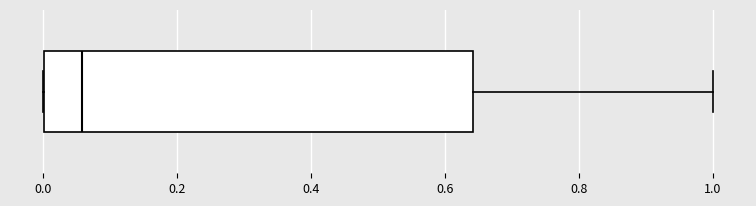

Transcribe this box plot: give where the median line is, the range the box spans, and where the two whiskers end, as read against the x-axis. The values are not printed on the chart, so give them approximately, as read against the axis.

median 0.06, box 0.00 to 0.64, whiskers 0.00 to 1.00